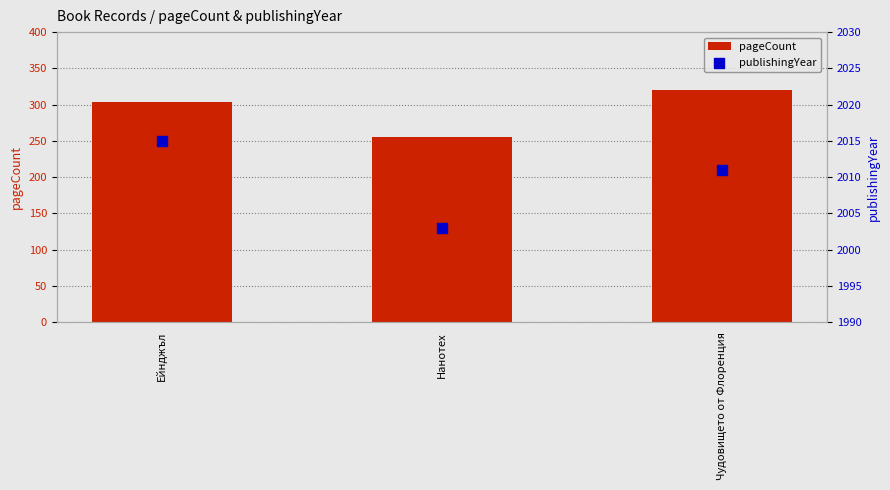

What is the total value across all series at Чудовището от Флоренция?

2331